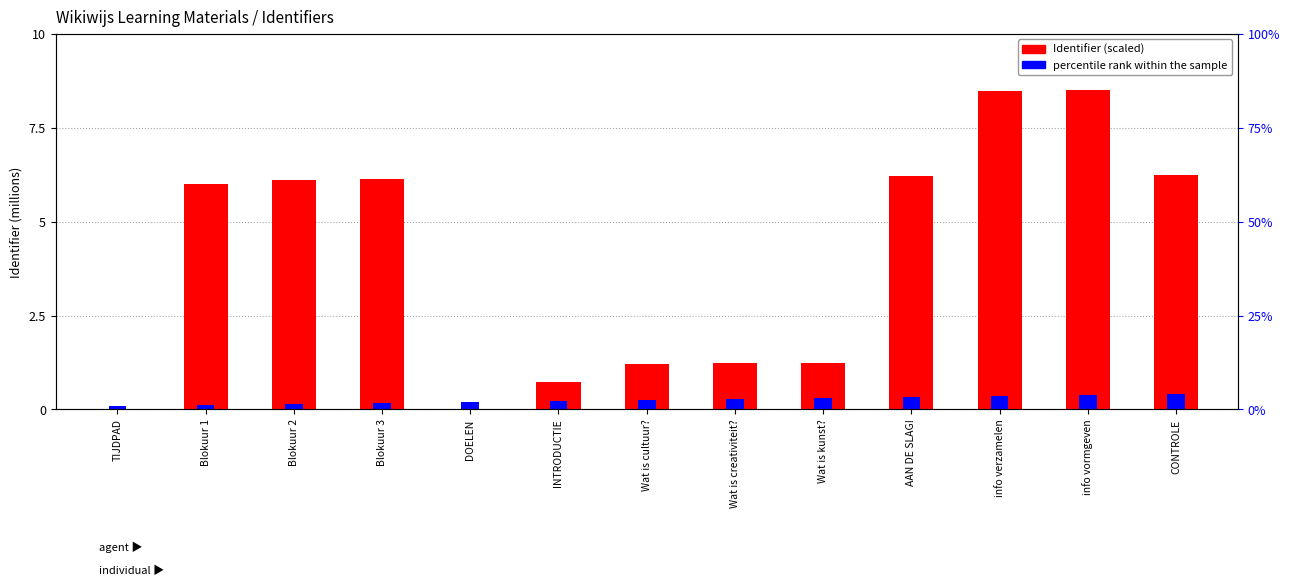

Is the value of Identifier (scaled) at Wat is creativiteit? greater than the value of percentile rank within the sample at info vormgeven?

Yes